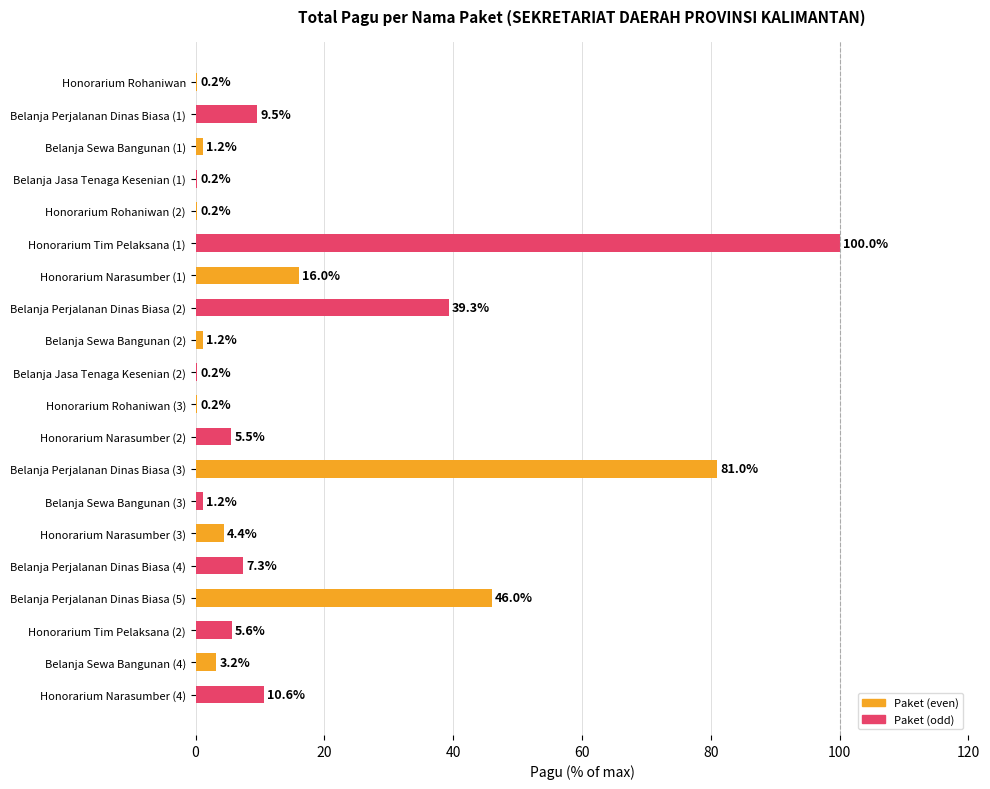

At which label is the value closest to 50?

Belanja Perjalanan Dinas Biasa (5)